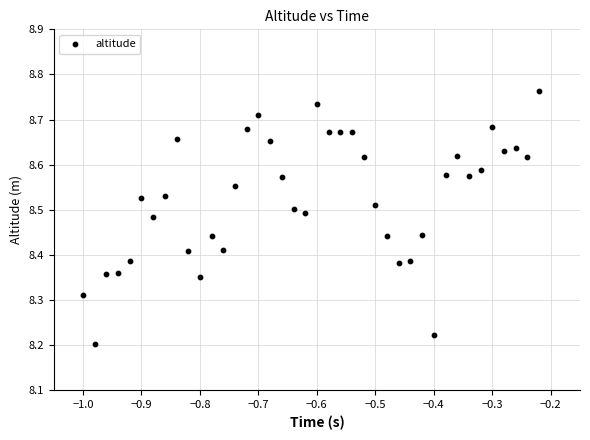

What is the range of X values (max minus min)?

0.8